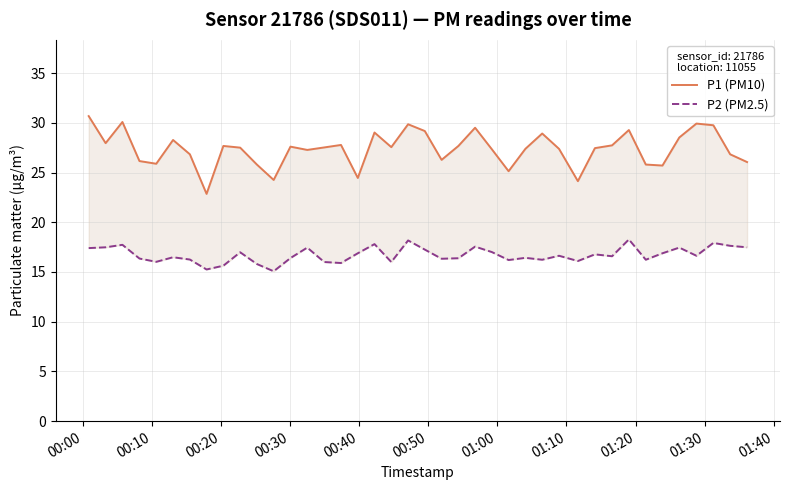

True or false: P2 (PM2.5) and P1 (PM10) intersect in this chart.

False